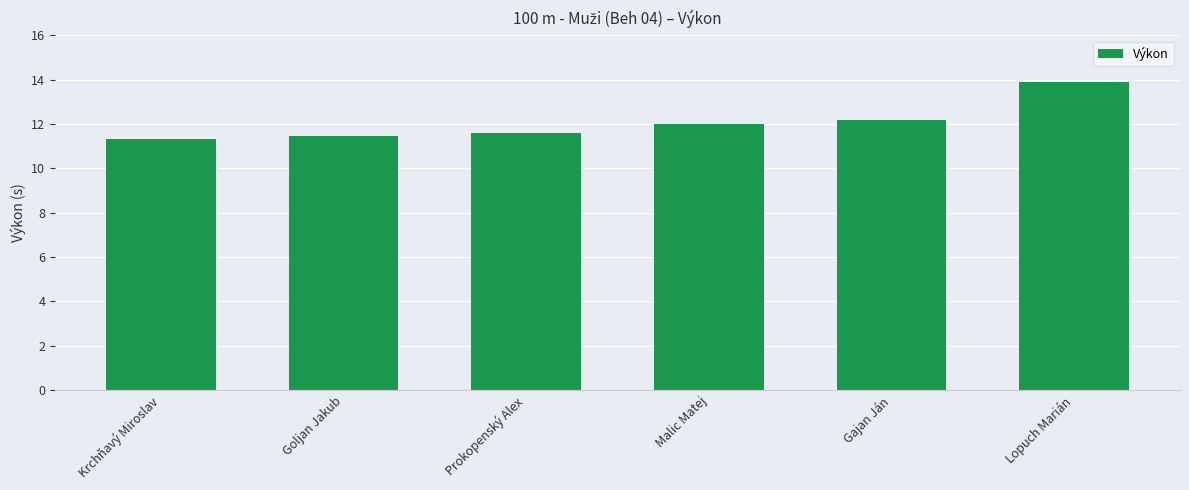

Is it true that the value at Goljan Jakub is 11.5?

True